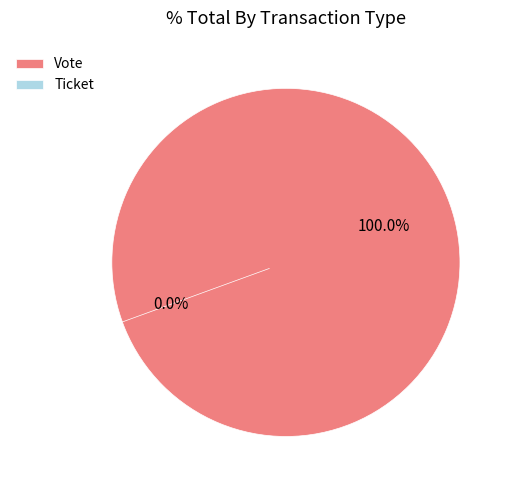

To the nearest percent, what portion does Vote represent?

100%